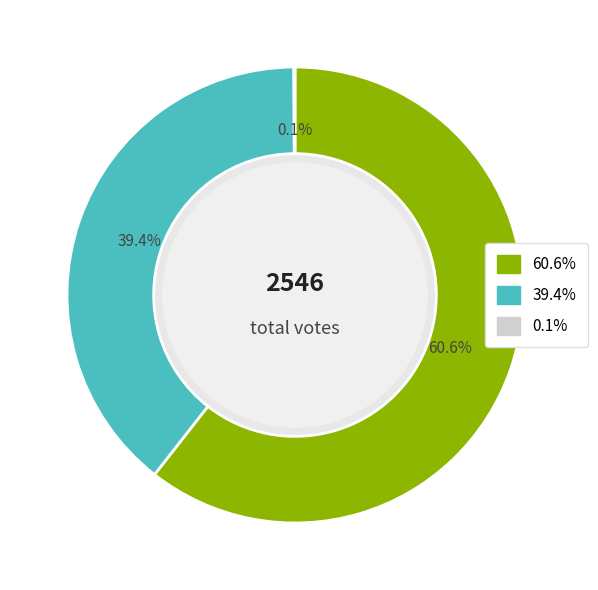

To the nearest percent, what is the average slice percentage?

33%